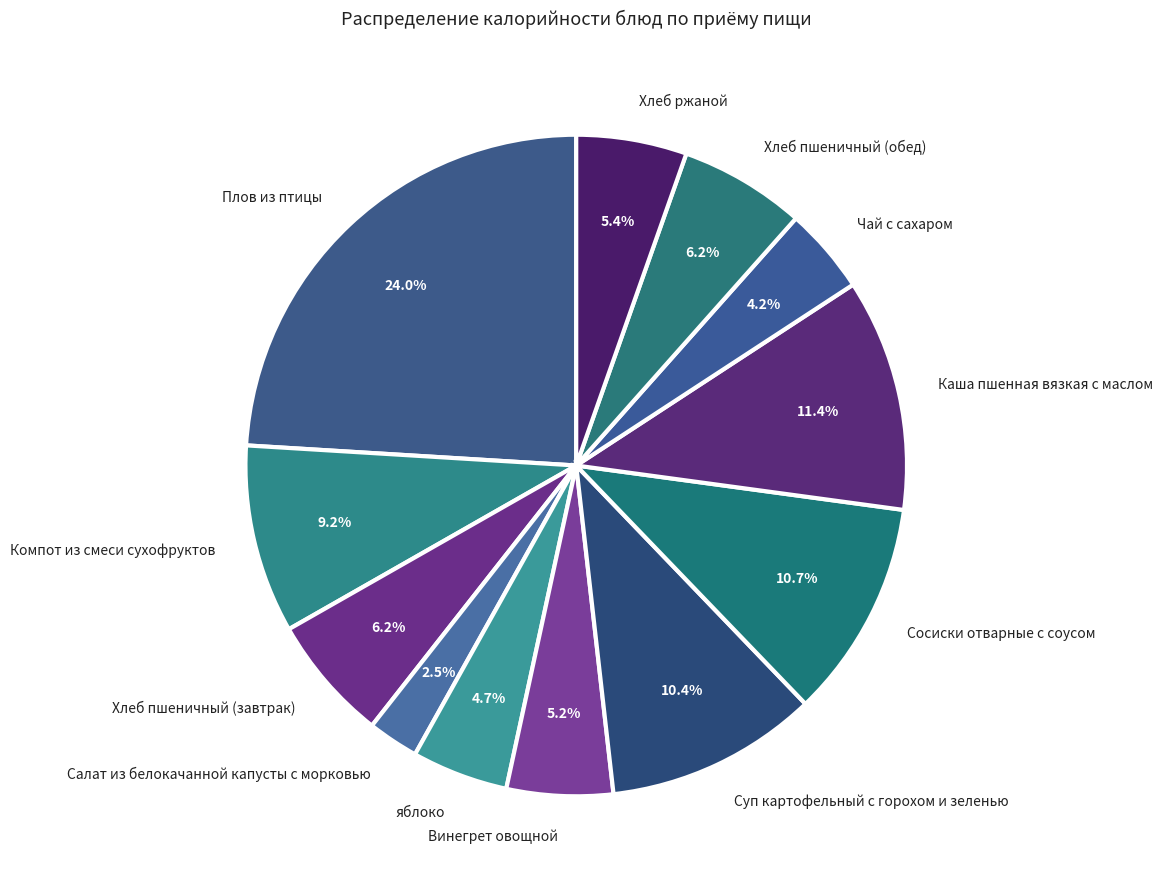

How many slices are in this pie chart?

12